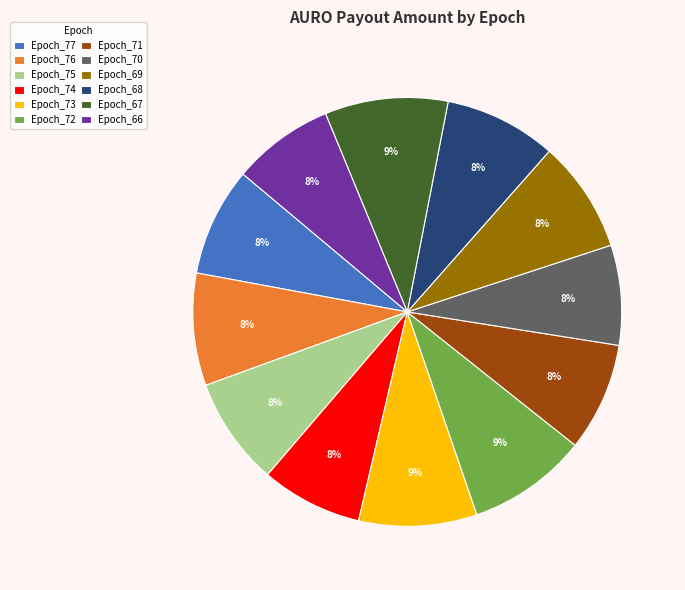

Do Epoch_76 and Epoch_77 together represent more than half of the pie?

No